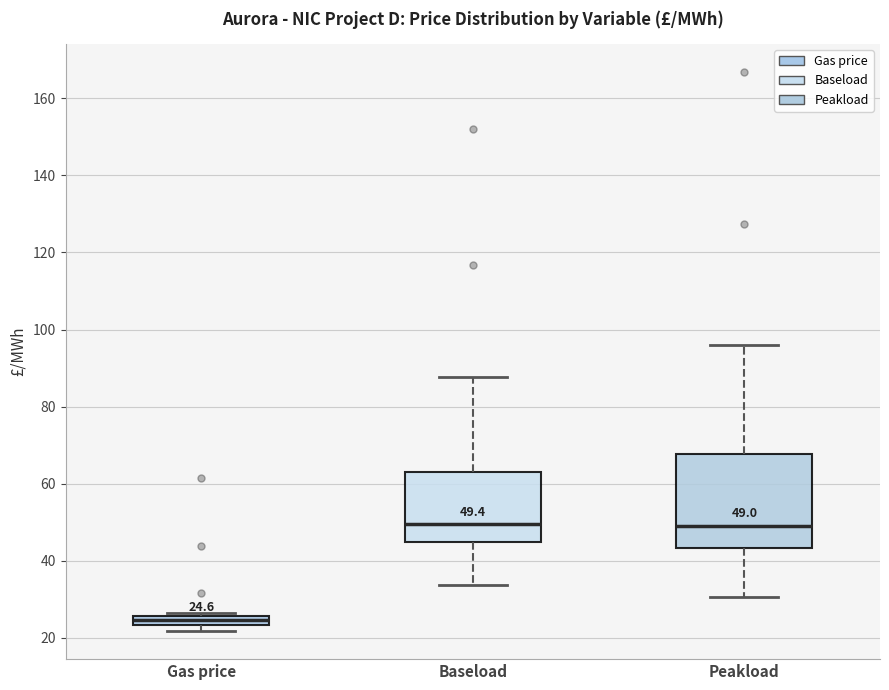

Comparing the boxes themselves (not the whiskers), which one is the tallest?

Peakload